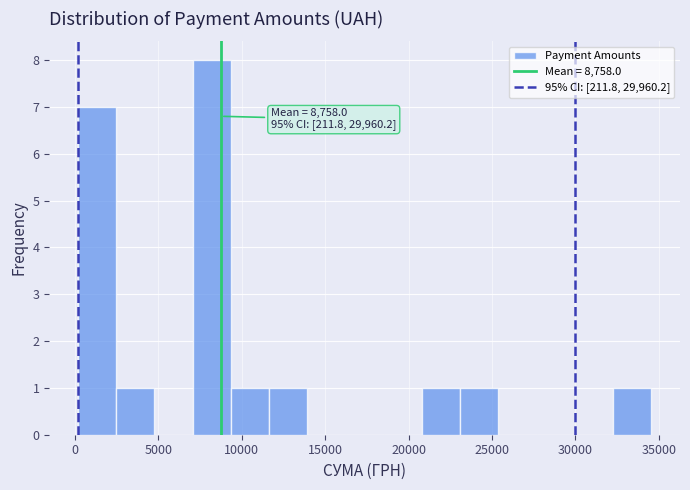

Which range on the x-axis has the tallest bar?

7000 to 9500